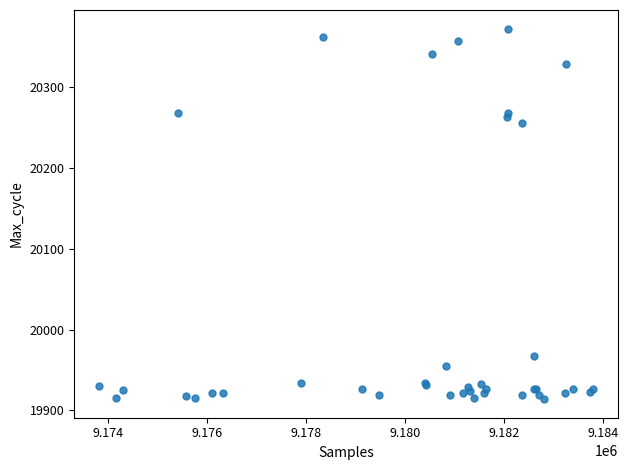

What Y value in the scatter plot is closest to 20143?

20256